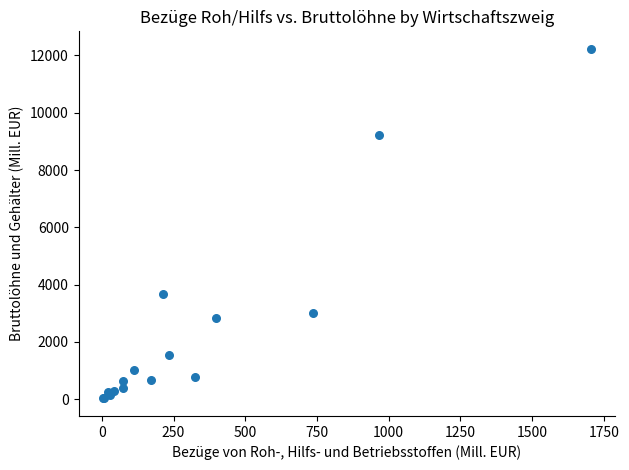

What Y value in the scatter plot is closest to 6127?

3682